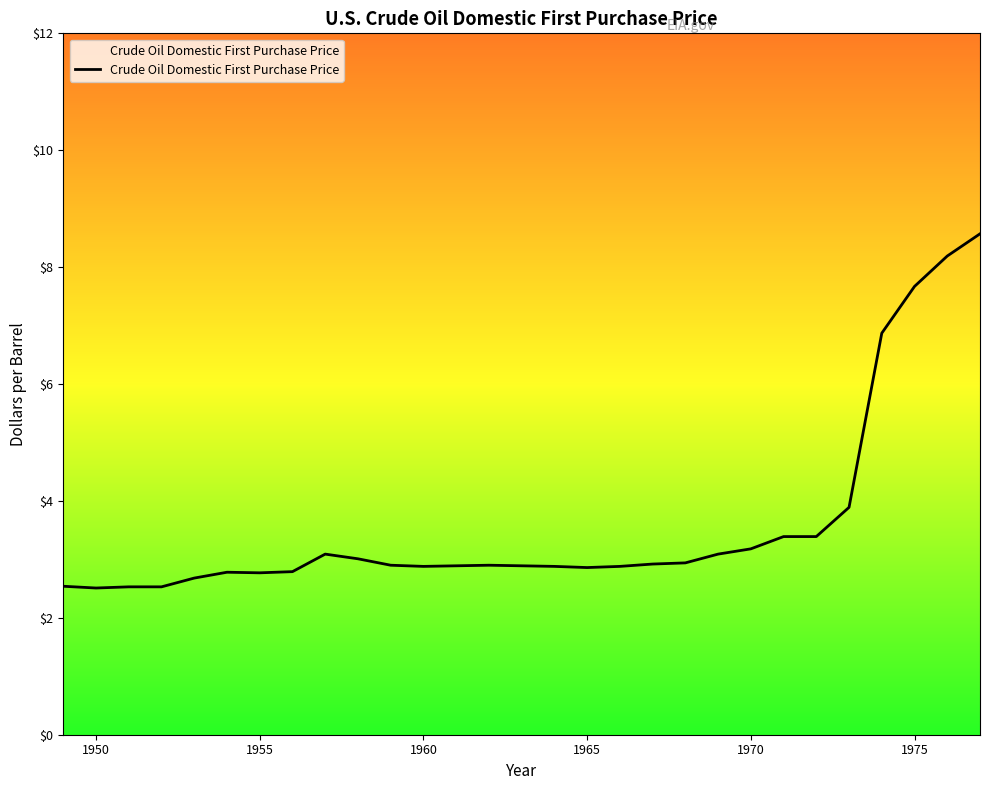

How many lines are shown in the chart?

1